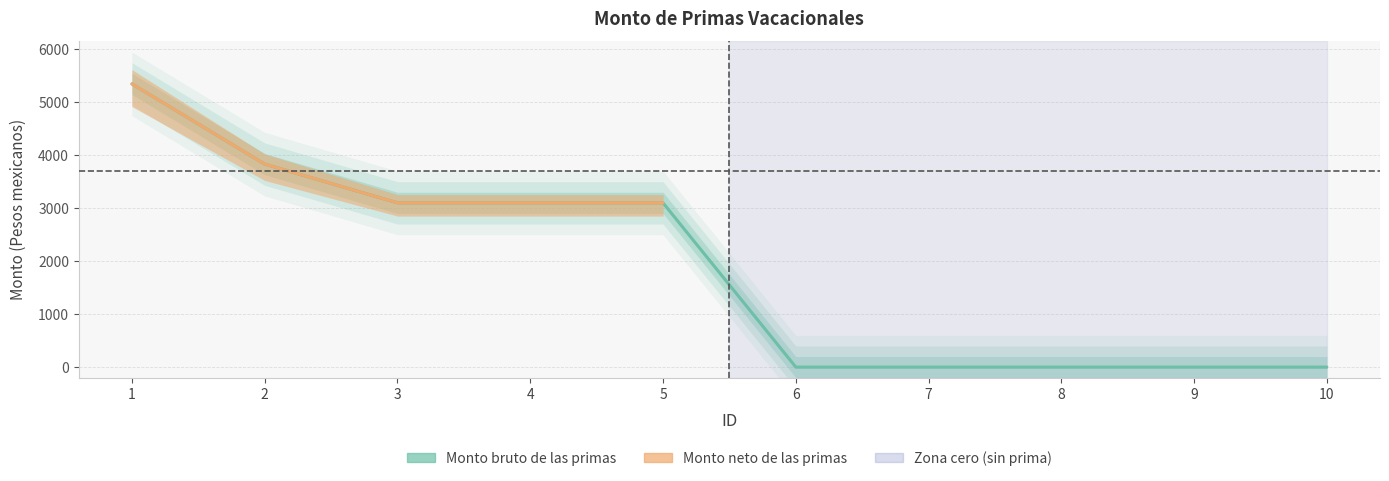

Reading left to right, what are all the values shown in this chart?

5341.8	3828.4	3097.9	3097.9	3097.9	0.0	0.0	0.0	0.0	0.0